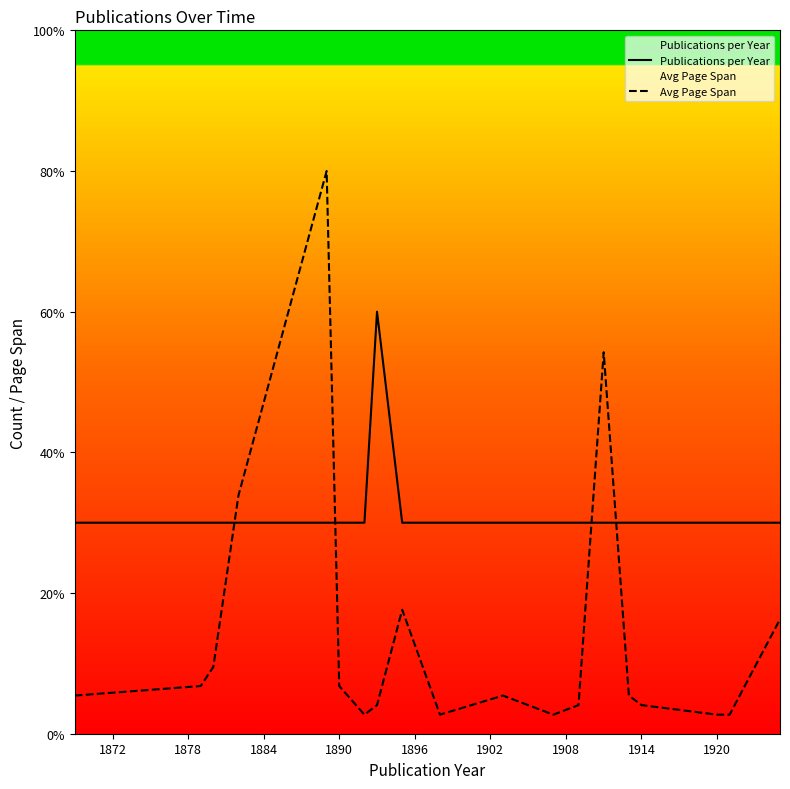

Which series has the largest total across all categories?

Publications per Year